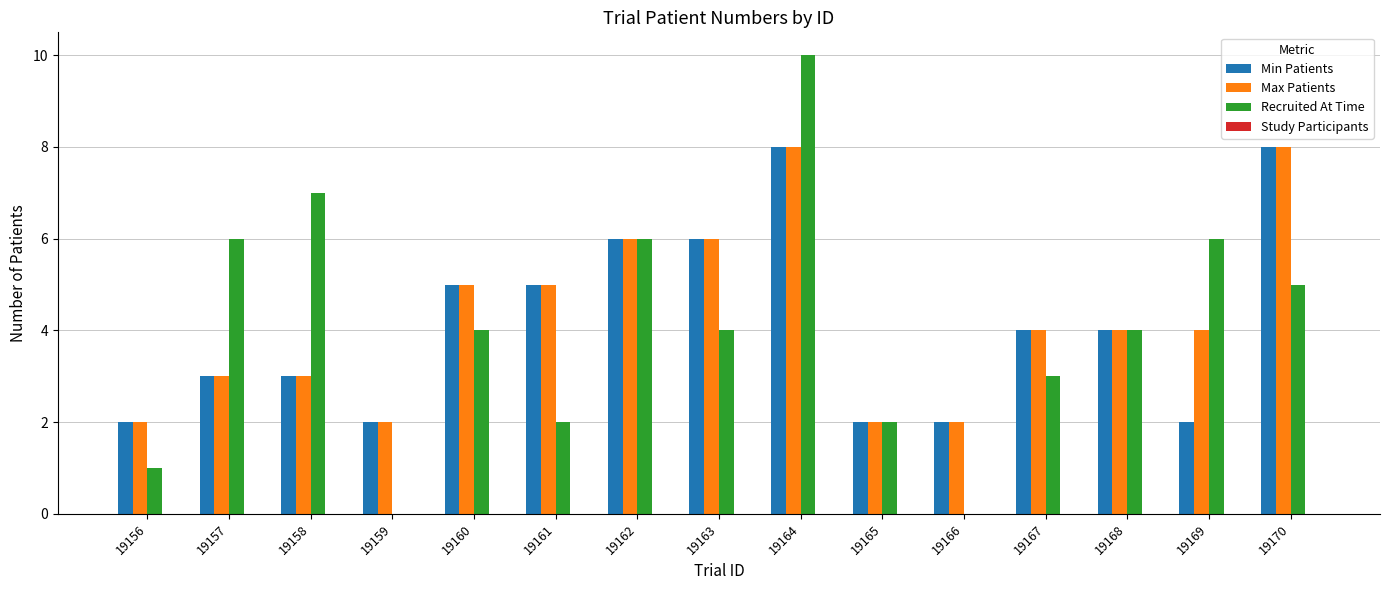

Which series has the largest total across all categories?

Max Patients